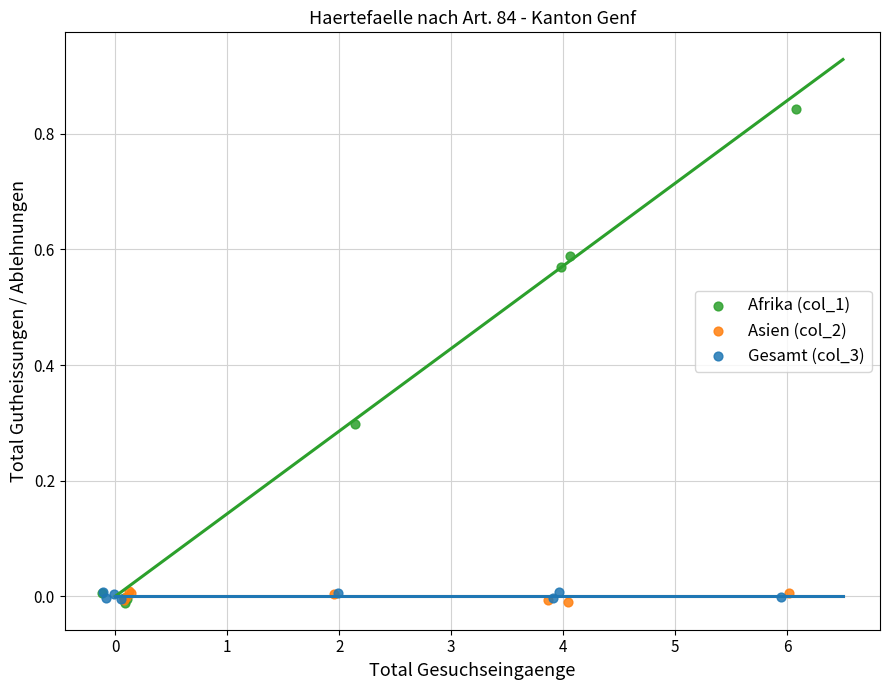

Which series reaches the maximum Y coordinate?

Afrika (col_1)